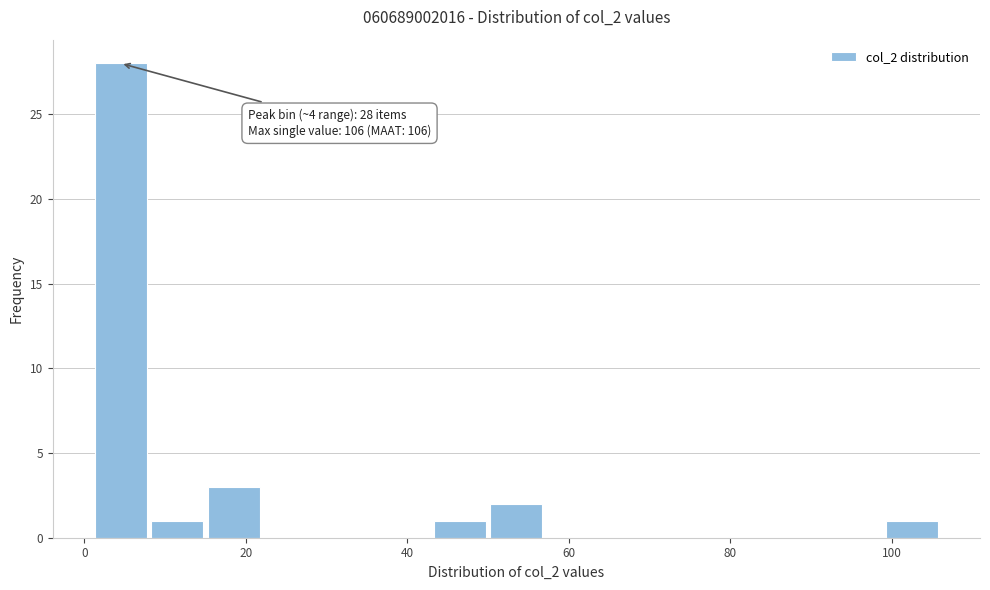

Read against the x-axis, roughly where is the centre of the tallest bar?

4